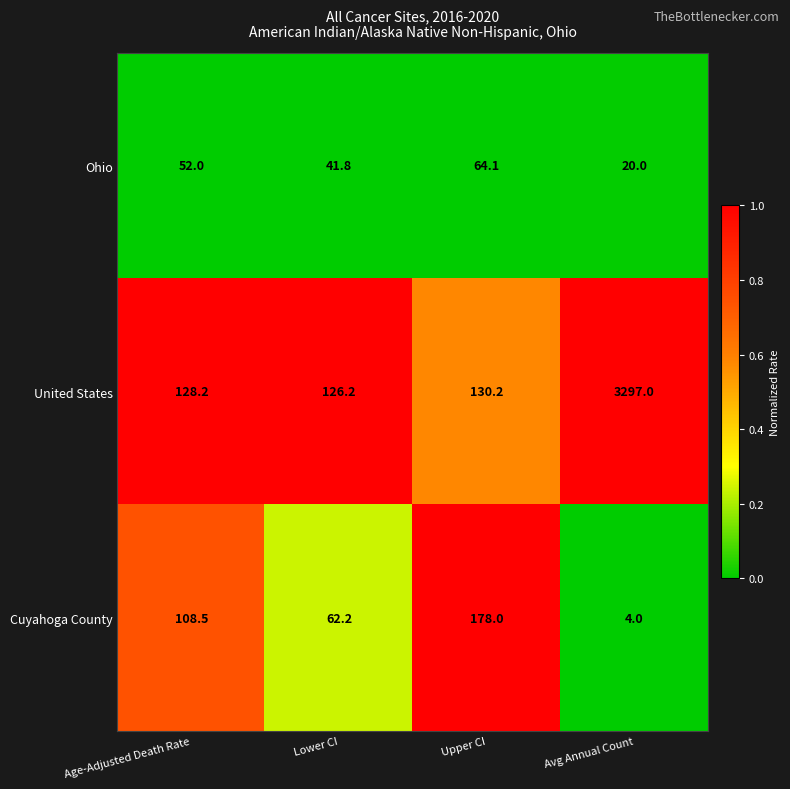

Is it true that Ohio equals 41.8 at Lower CI?

True